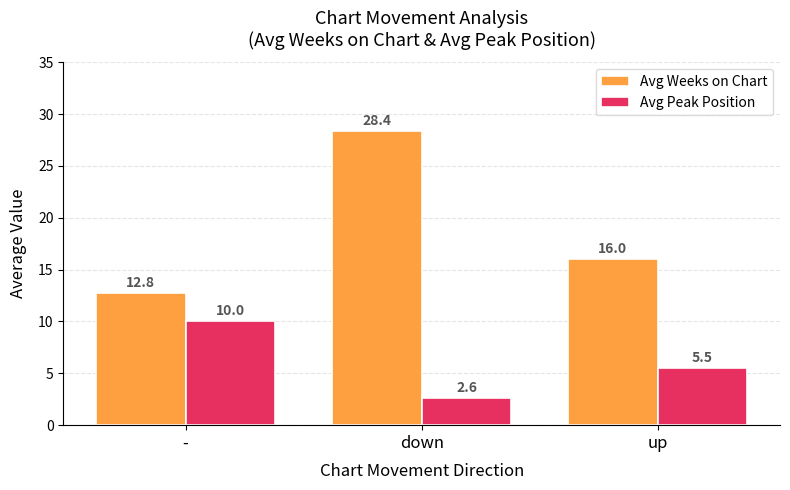

What is the minimum value shown in the chart?

2.6